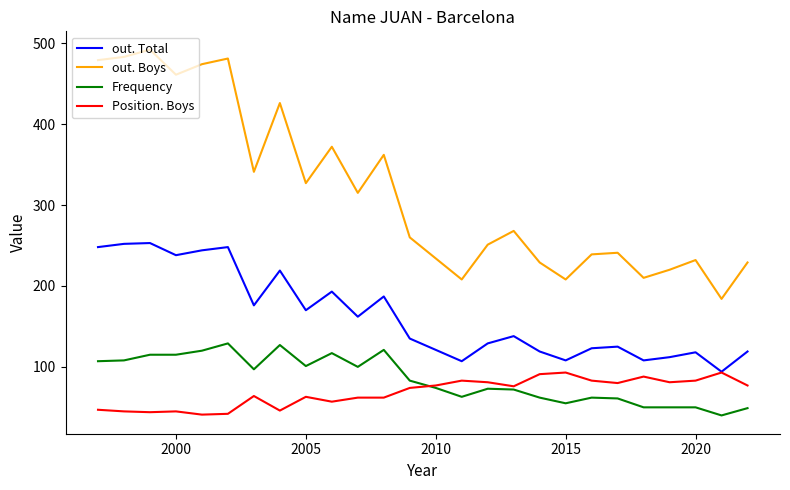

Which series has the largest total across all categories?

out. Boys